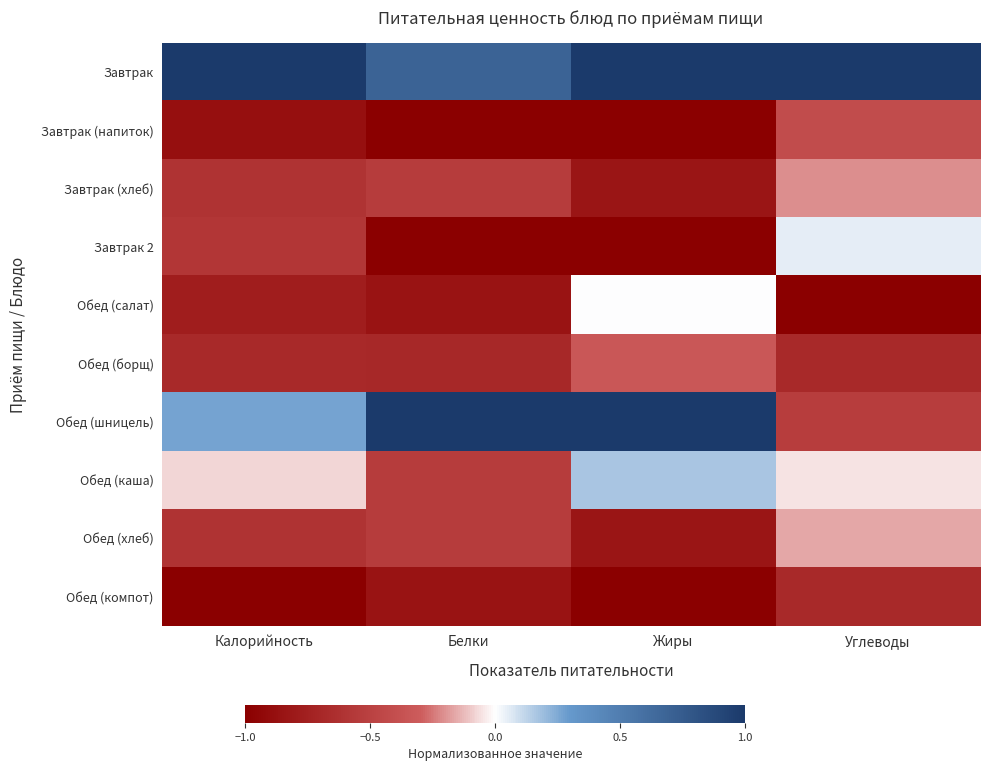

At which category does the chart reach its peak across all series?

Калорийность